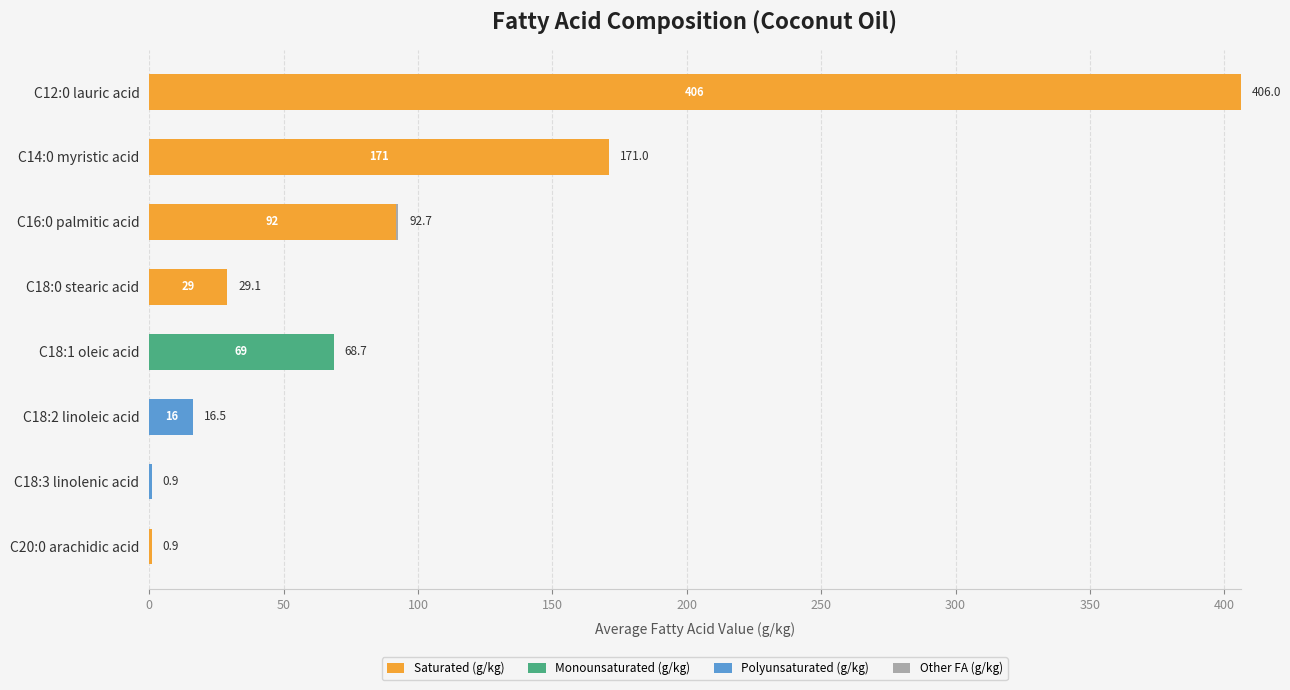

At which category is the sum across all series the highest?

C12:0 lauric acid